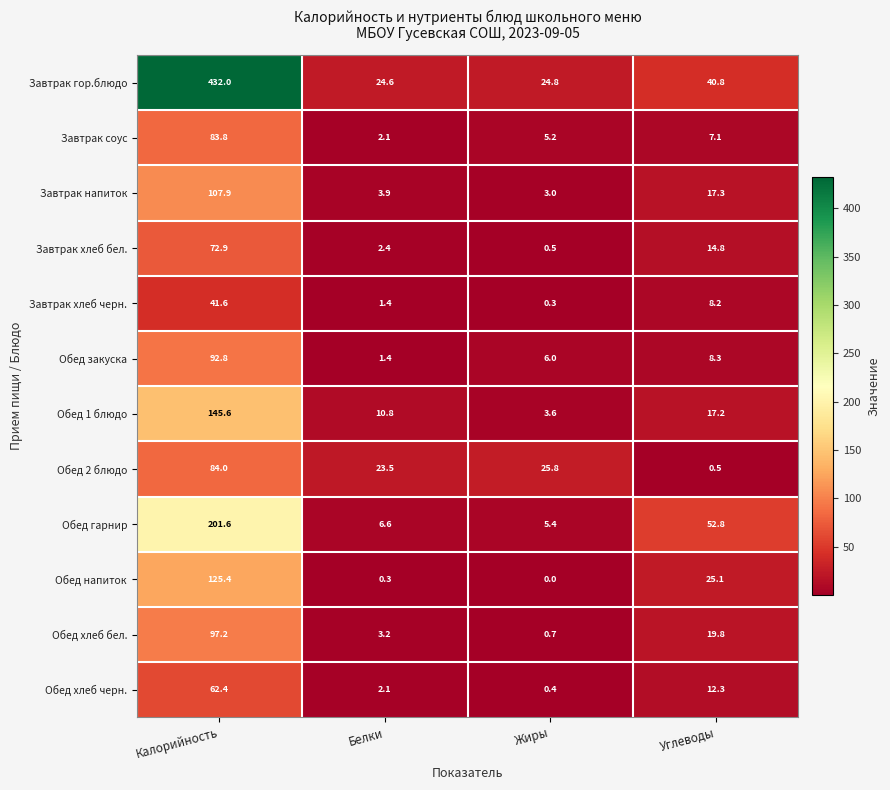

Count the number of categories in the chart.

4